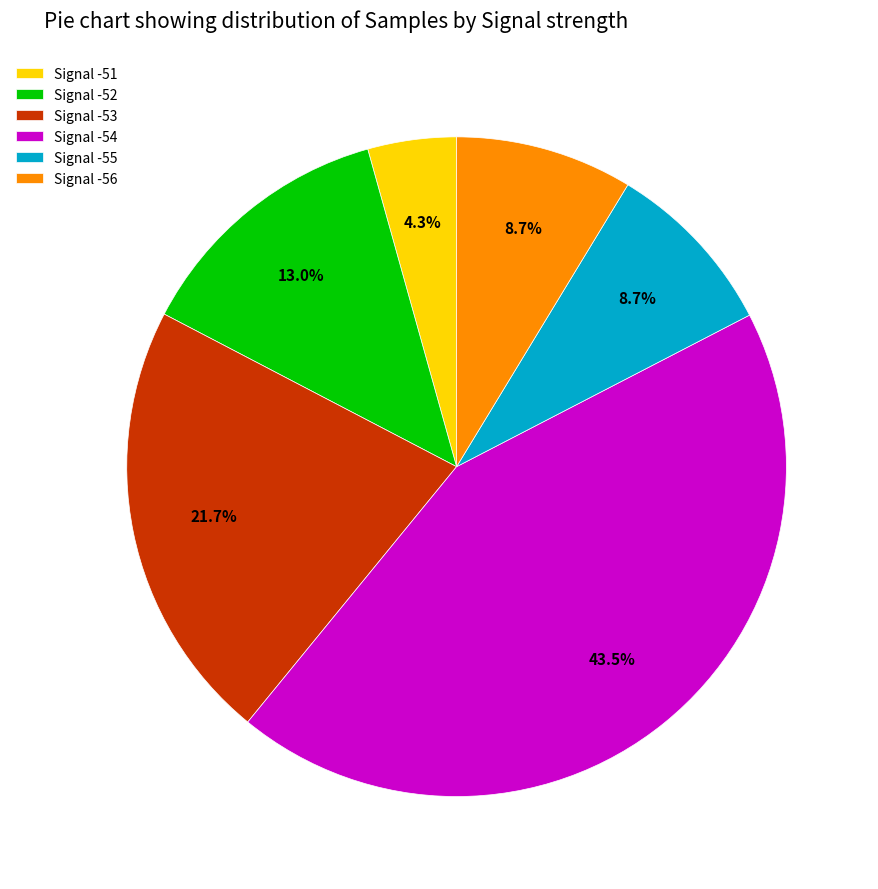

Is there any slice that represents more than half of the pie?

No